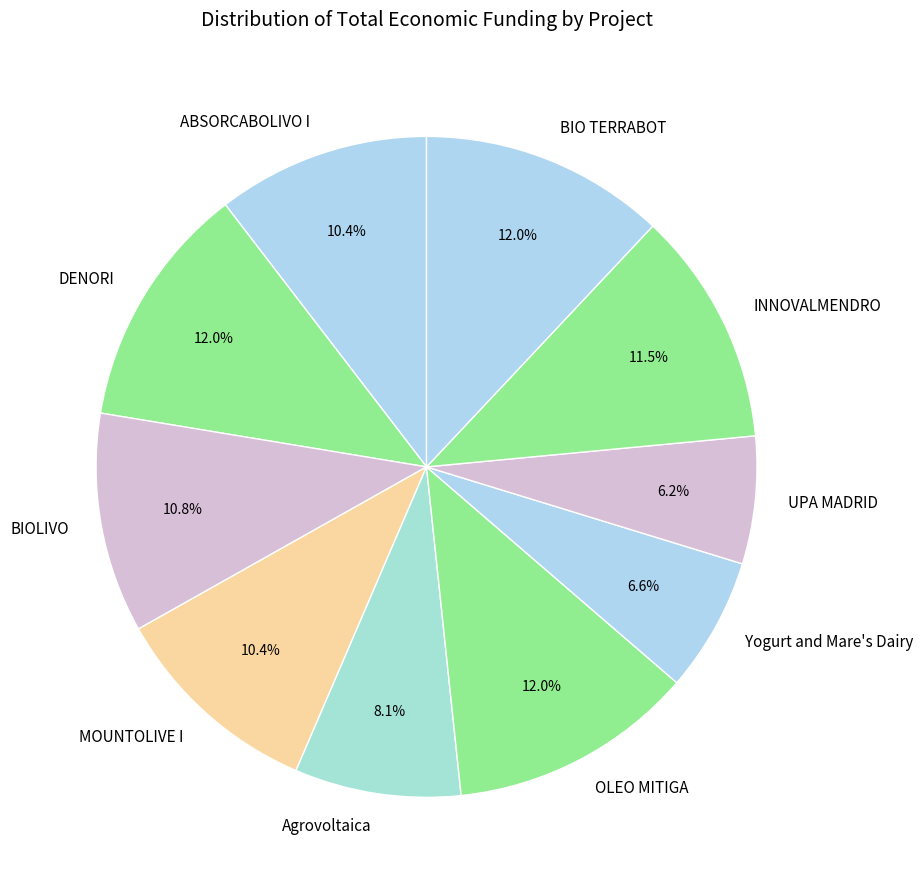

Does any single category account for the majority?

No